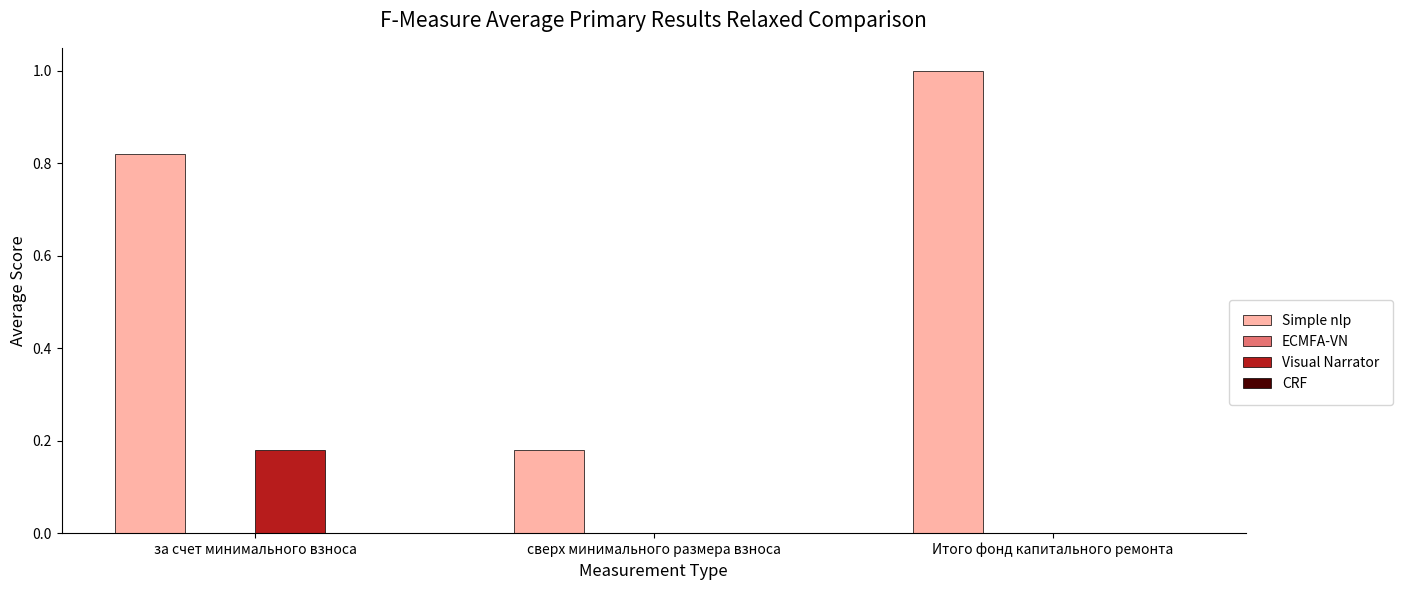

Which series has the widest spread of values?

Simple nlp